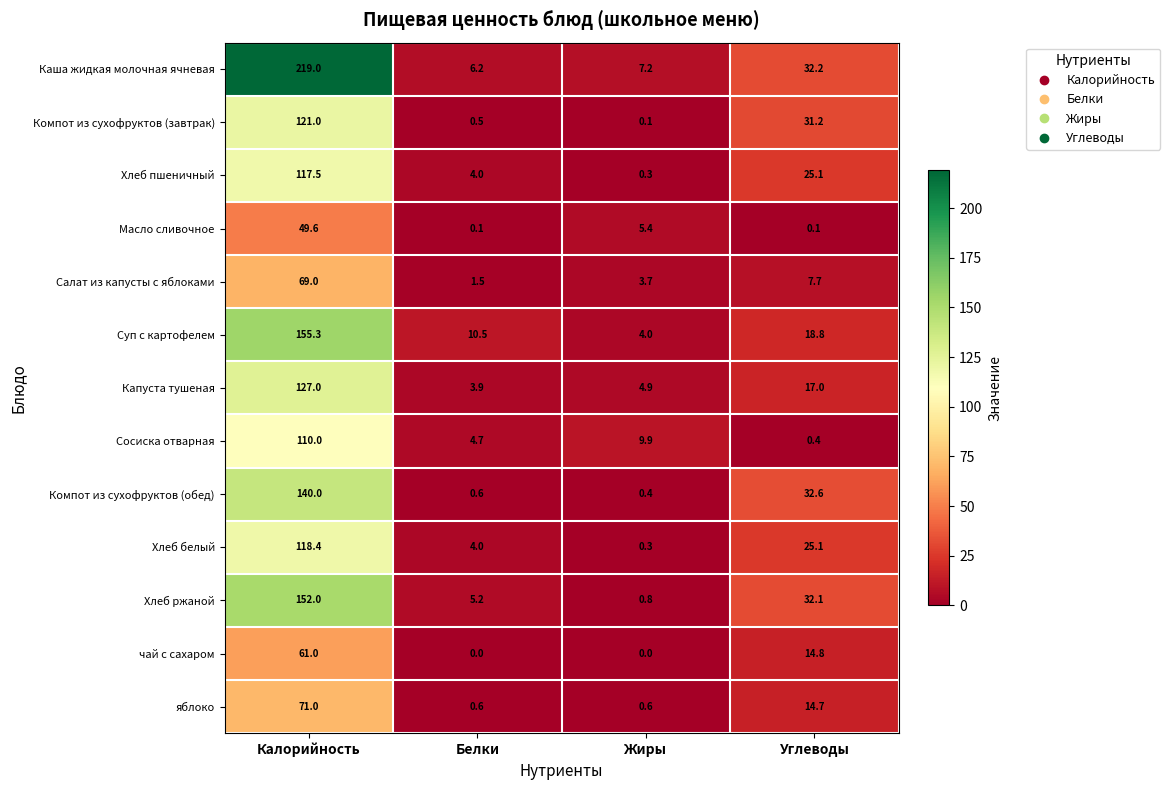

Rank the series by their maximum value, from highest to lowest.

Каша жидкая молочная ячневая, Суп с картофелем, Хлеб ржаной, Компот из сухофруктов (обед), Капуста тушеная, Компот из сухофруктов (завтрак), Хлеб белый, Хлеб пшеничный, Сосиска отварная, яблоко, Салат из капусты с яблоками, чай с сахаром, Масло сливочное